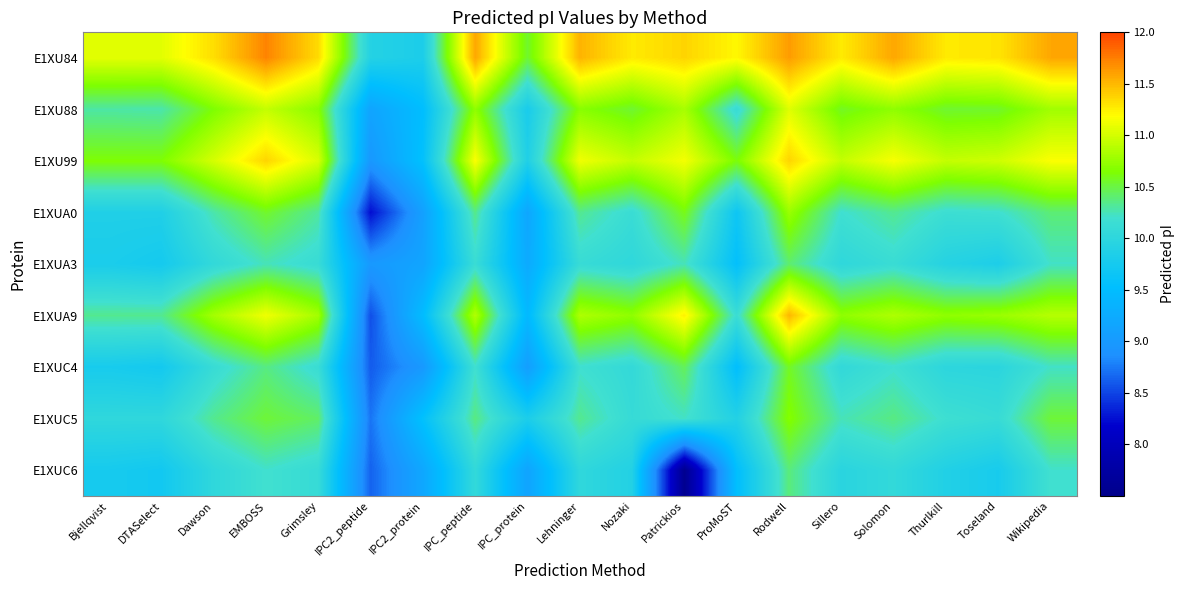

Between Rodwell and Toseland, which series saw the biggest shift?

E1XUA9